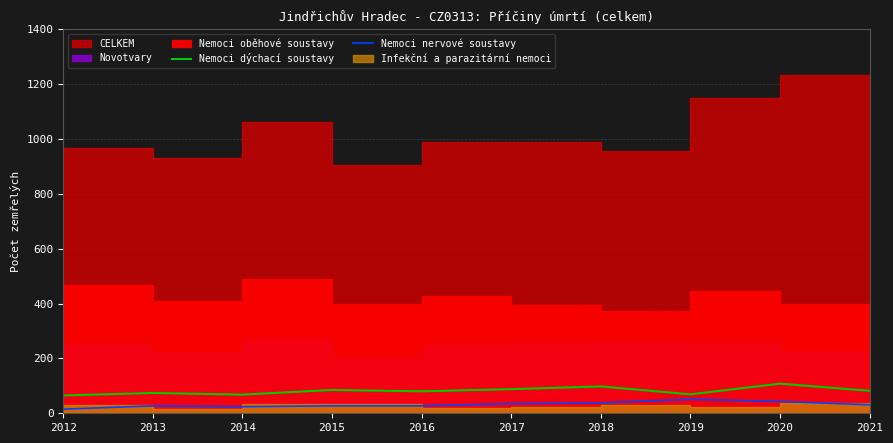

What is the difference between the maximum and minimum values in the Nemoci nervové soustavy series?

36